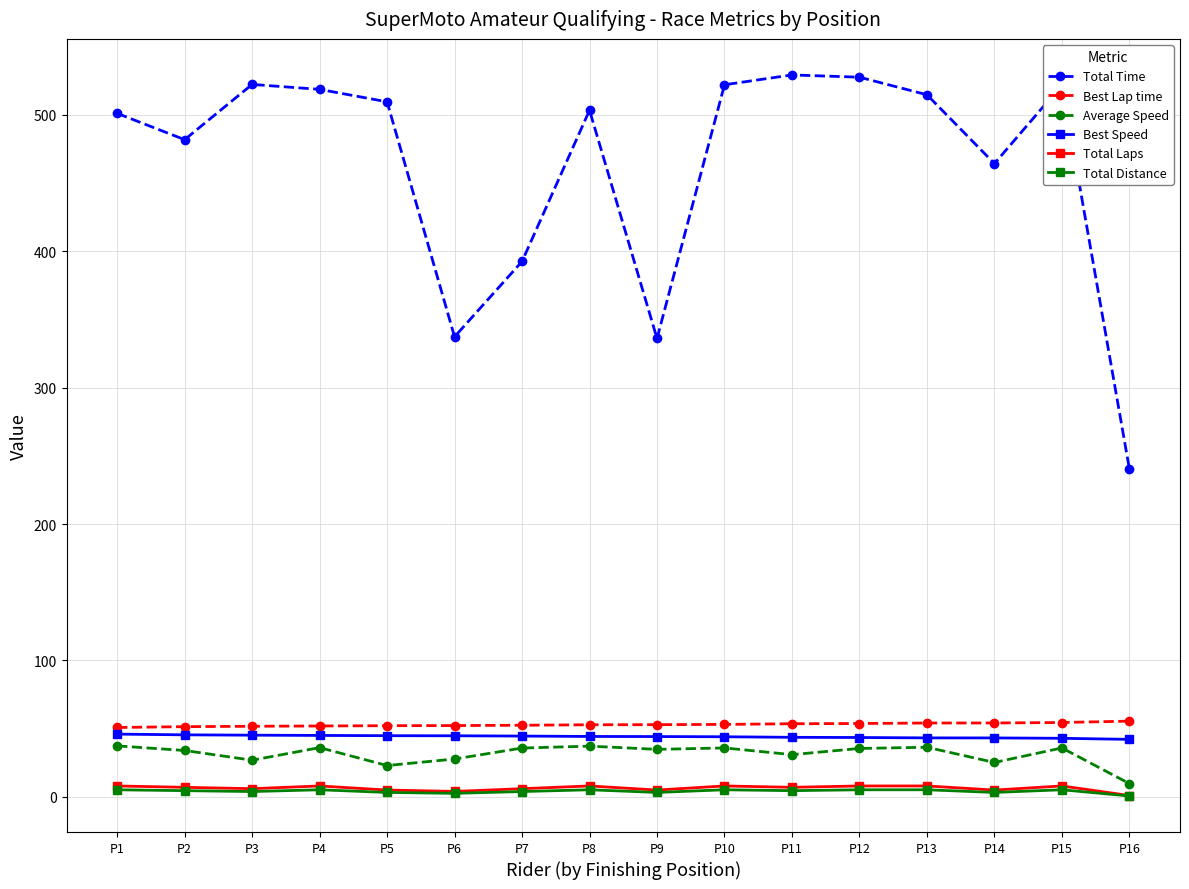

Is it true that Total Time equals 699.9 at P12?

False